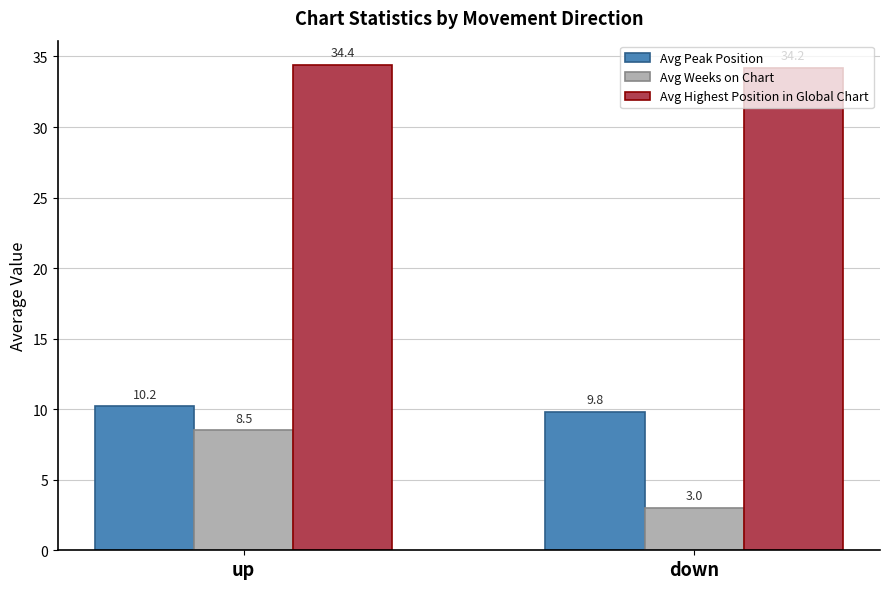

What is the label of the 1st bar from the left?

up